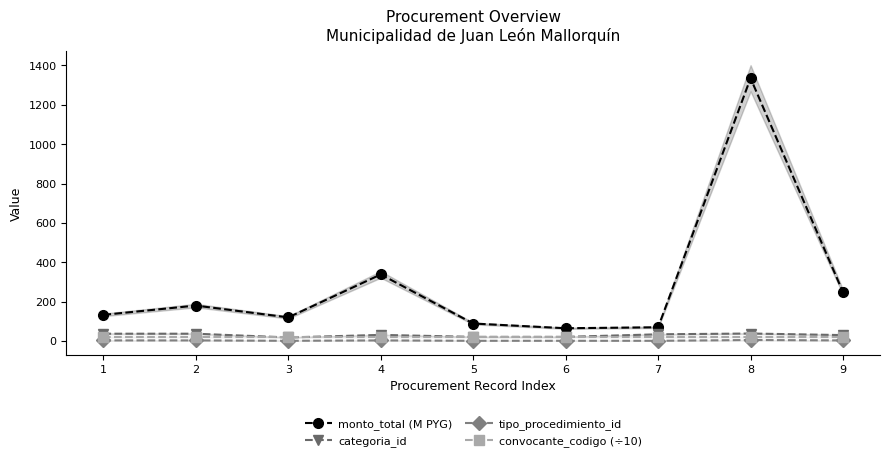

What are all the series names shown in the legend?

monto_total (M PYG), categoria_id, tipo_procedimiento_id, convocante_codigo (÷10)